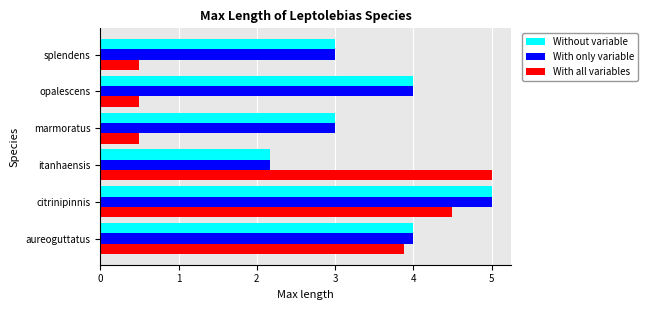

What value does the Without variable series have at citrinipinnis?

5.0